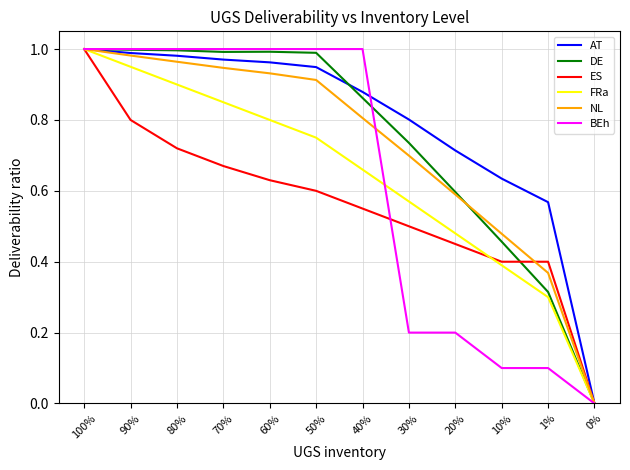

The value of DE at 50% is 1.6. True or false?

False